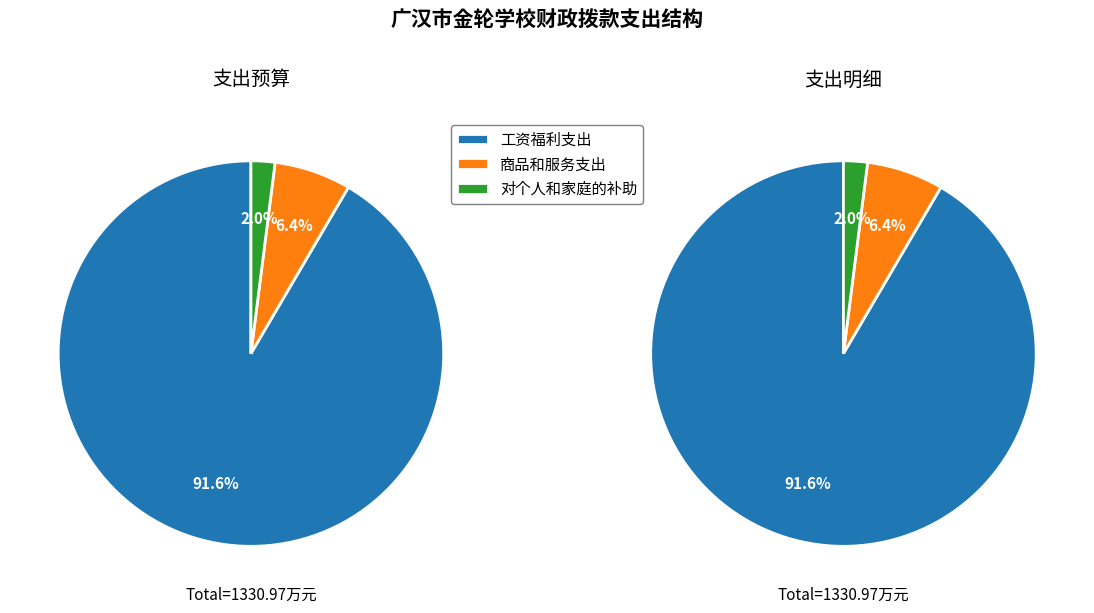

Does 工资福利支出 account for over 50% of the chart?

Yes